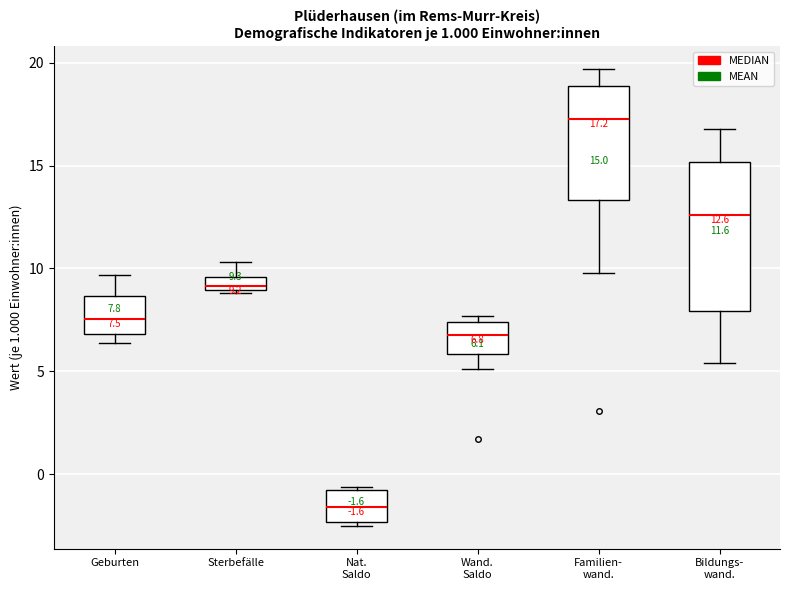

Comparing the boxes themselves (not the whiskers), which one is the tallest?

Bildungs- wand.